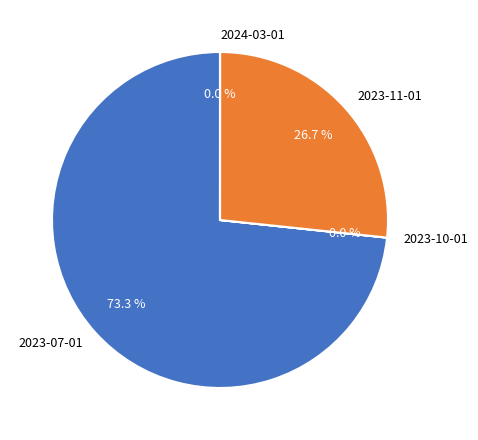

Does 2023-07-01 represent more than half of the total?

Yes